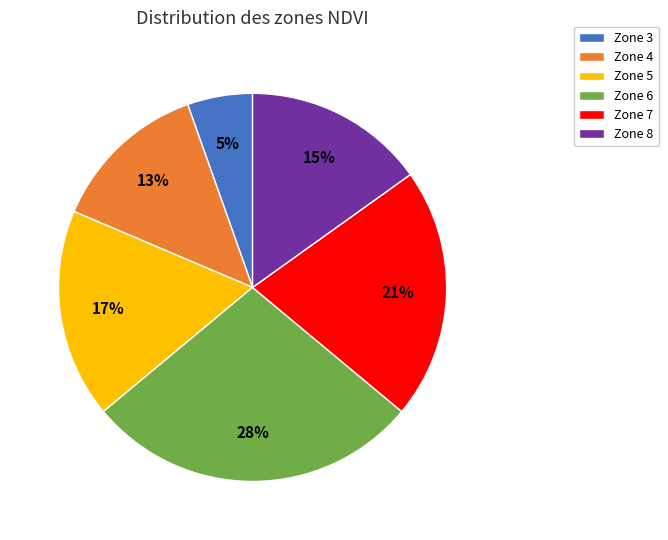

Is there a majority slice in this chart?

No